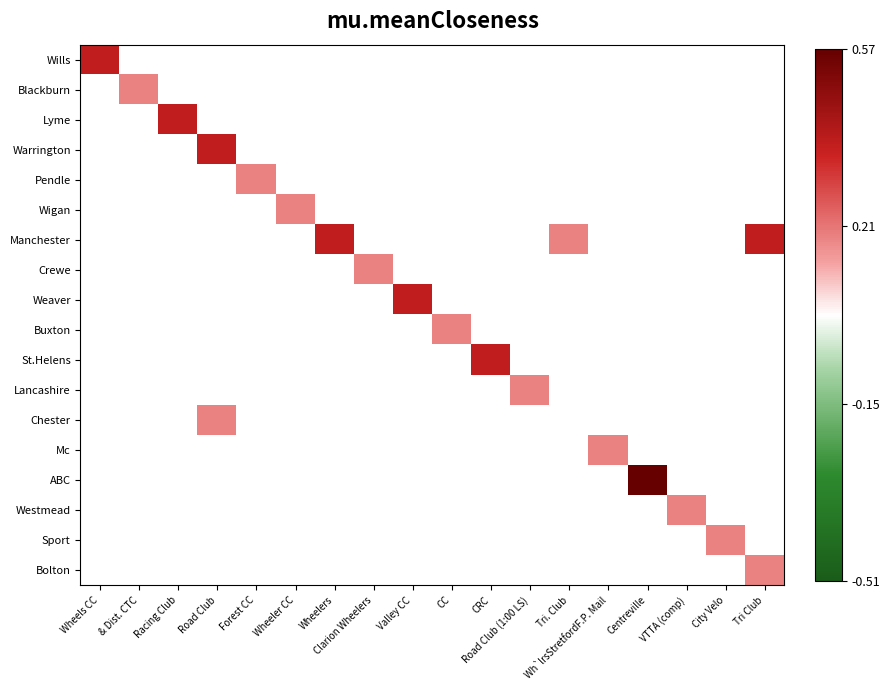

Is the value of Weaver at VTTA (comp) greater than the value of Mc at Valley CC?

No